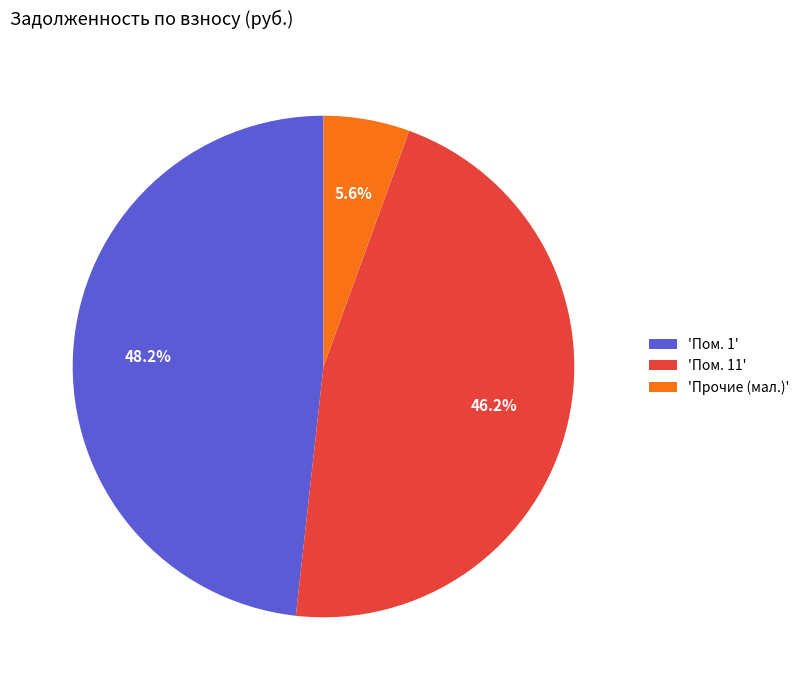

Count the number of slices in the pie.

3